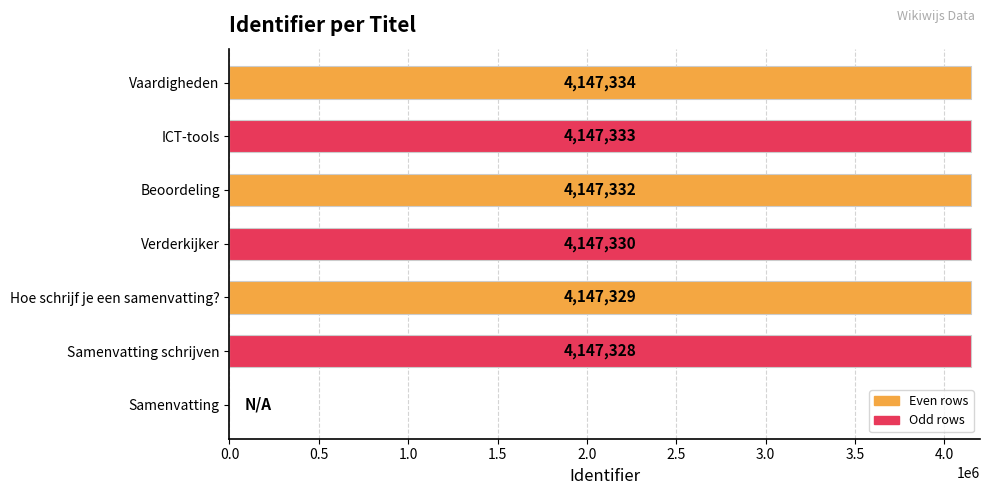

What is the average value?

3554855